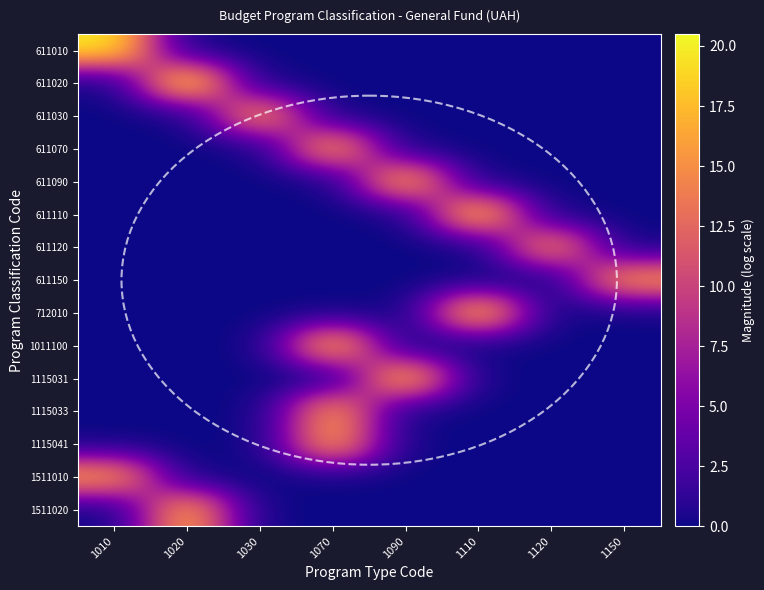

Which series has the largest range (max minus min)?

611020